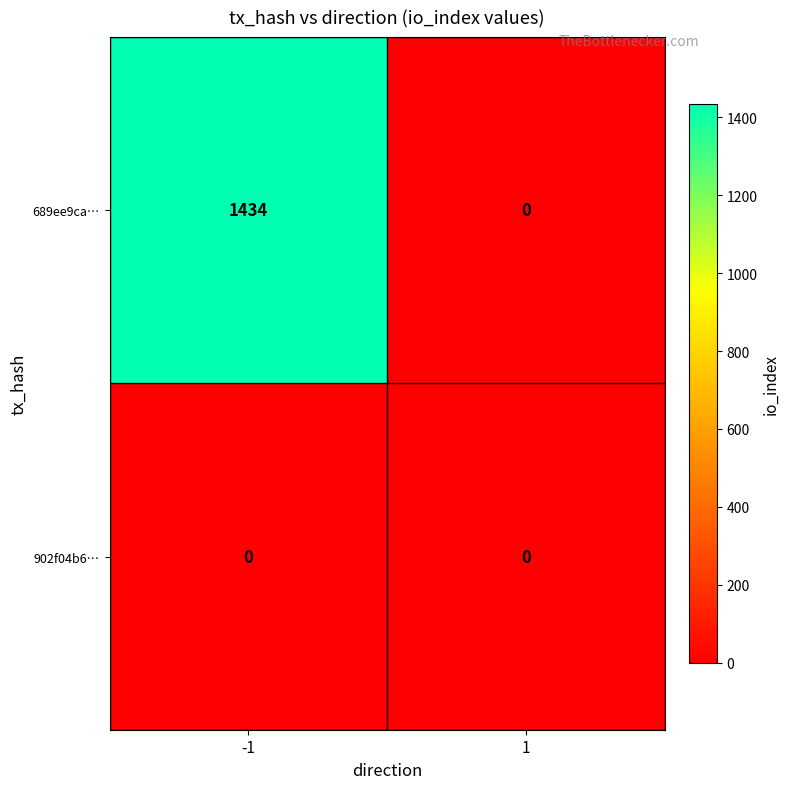

Reading left to right, transcribe all the data shown in this chart.

689ee9ca…: 1434	0
902f04b6…: 0	0